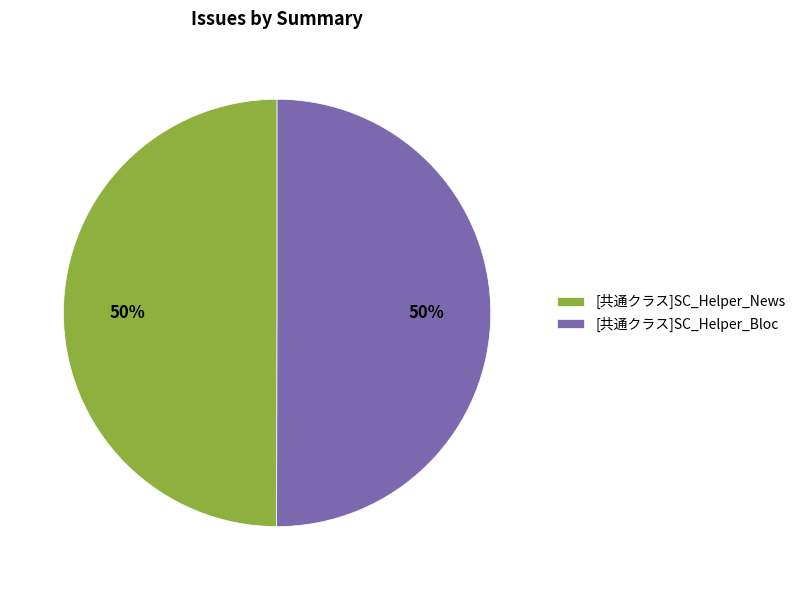

What is the ratio of the value at [共通クラス]SC_Helper_Bloc to the value at [共通クラス]SC_Helper_News?

1.0